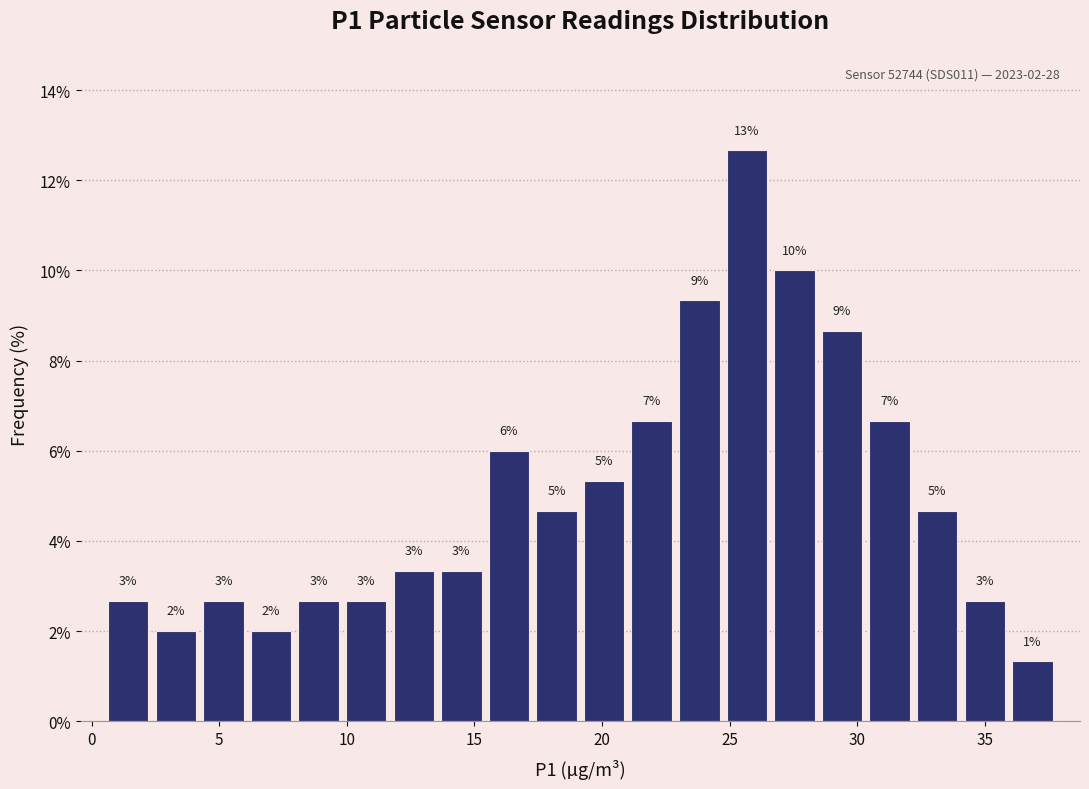

Around what value on the x-axis is the tallest bar? Give the approximate position of its centre, as read against the axis.

25.5